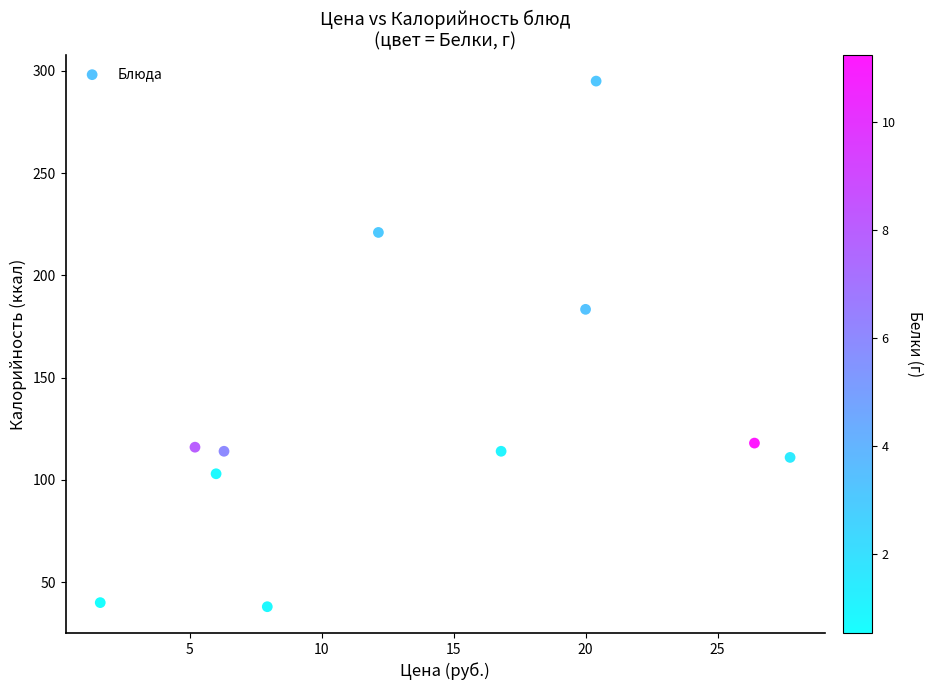

What Y value in the scatter plot is closest to 166?

183.4